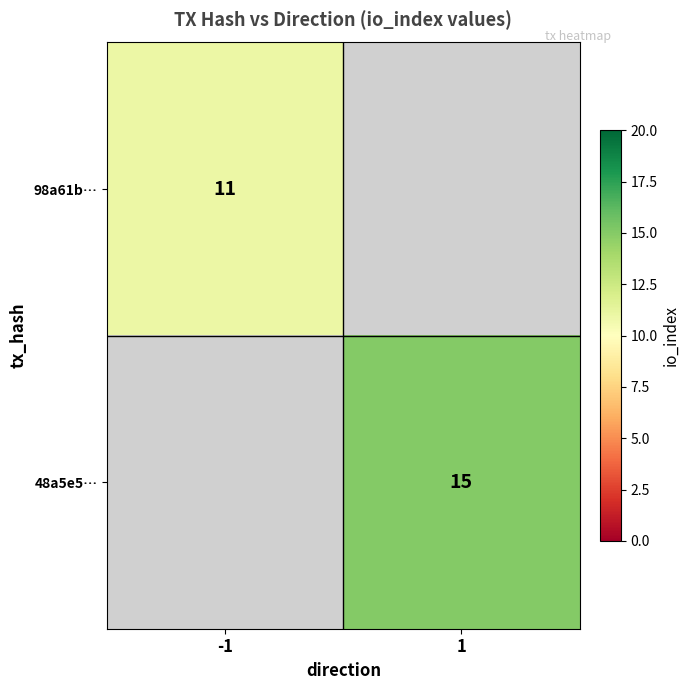

True or false: 98a61b… has a value of 11 at -1.

True